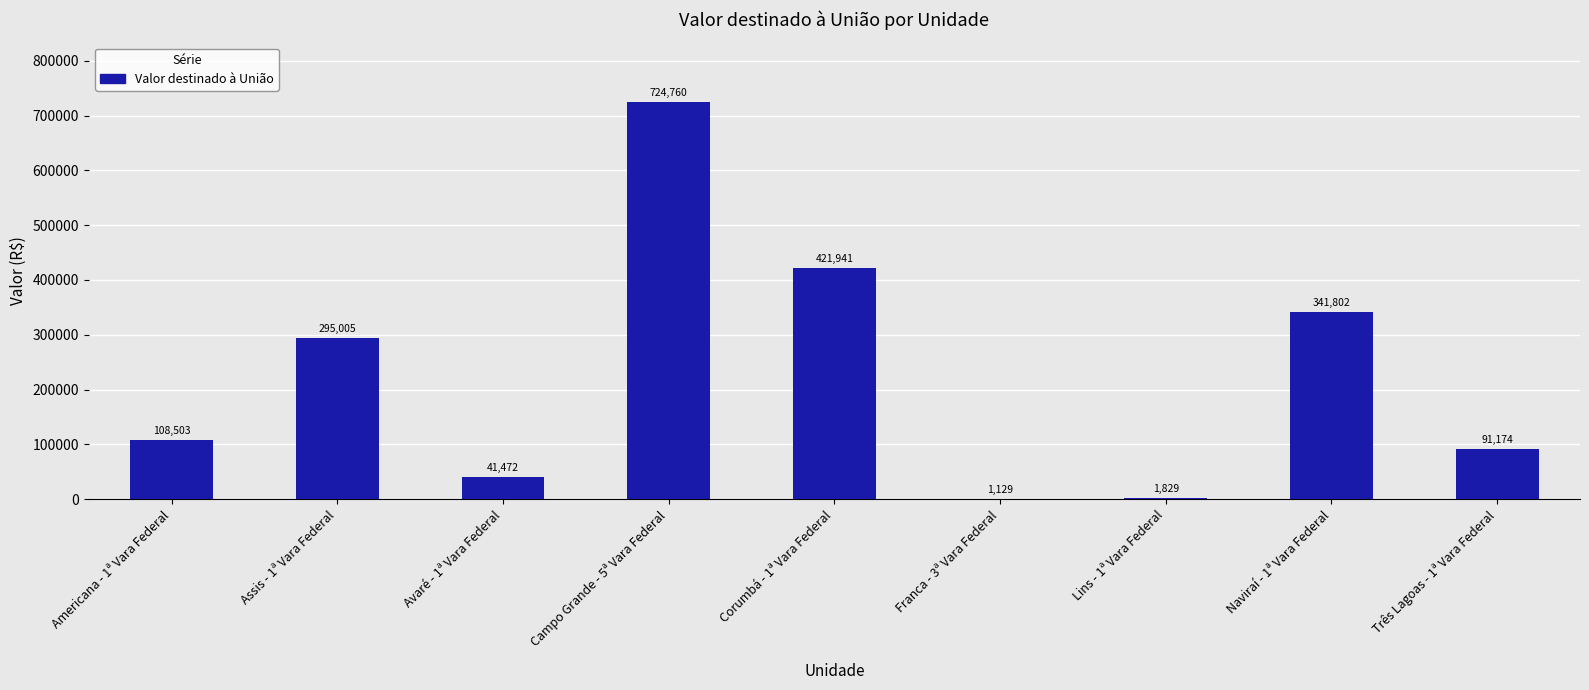

What is the average value?

225290.7